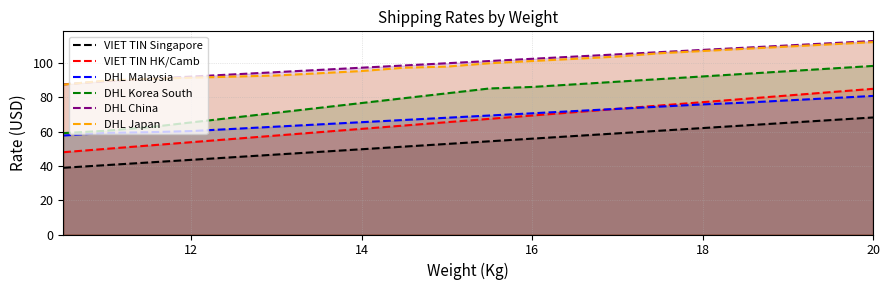

Is the value of DHL Japan at 14 greater than the value of DHL Malaysia at 14?

Yes